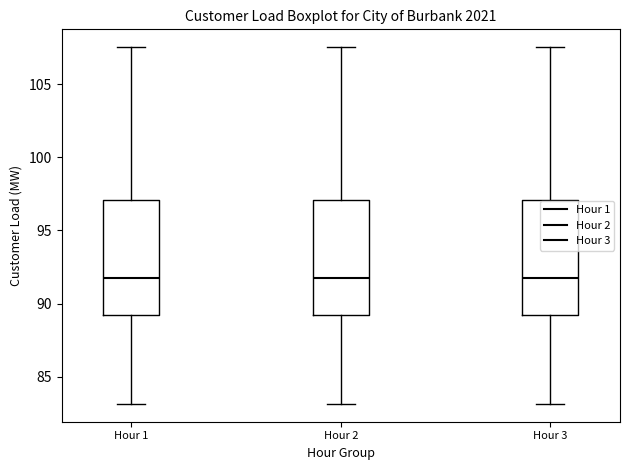

Reading left to right, read every box against the y-axis: the position of its median line, the range the box covers, and the ends of its whiskers. The values are not printed on the chart, so give them approximately, as read against the axis.

Hour 1: median 91.5, box 89.0 to 97.0, whiskers 83.0 to 107.5
Hour 2: median 91.5, box 89.0 to 97.0, whiskers 83.0 to 107.5
Hour 3: median 91.5, box 89.0 to 97.0, whiskers 83.0 to 107.5